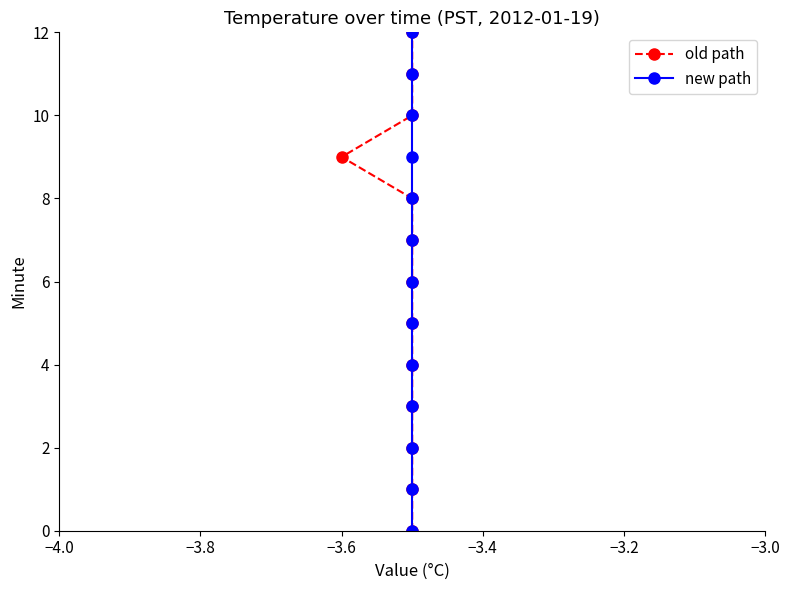

Is this an area chart (filled region under the line)?

No